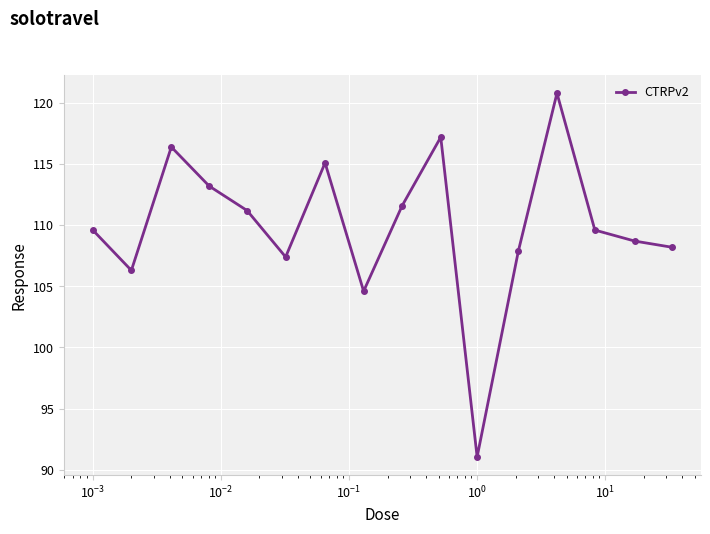

What is the value of the 11th point from the left?

91.0